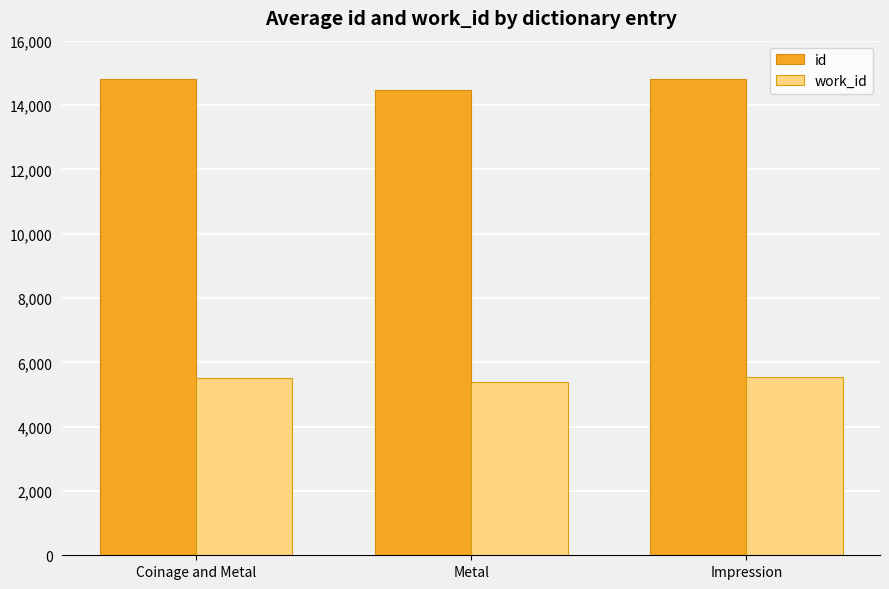

List the series in order of their overall mean, lowest first.

work_id, id